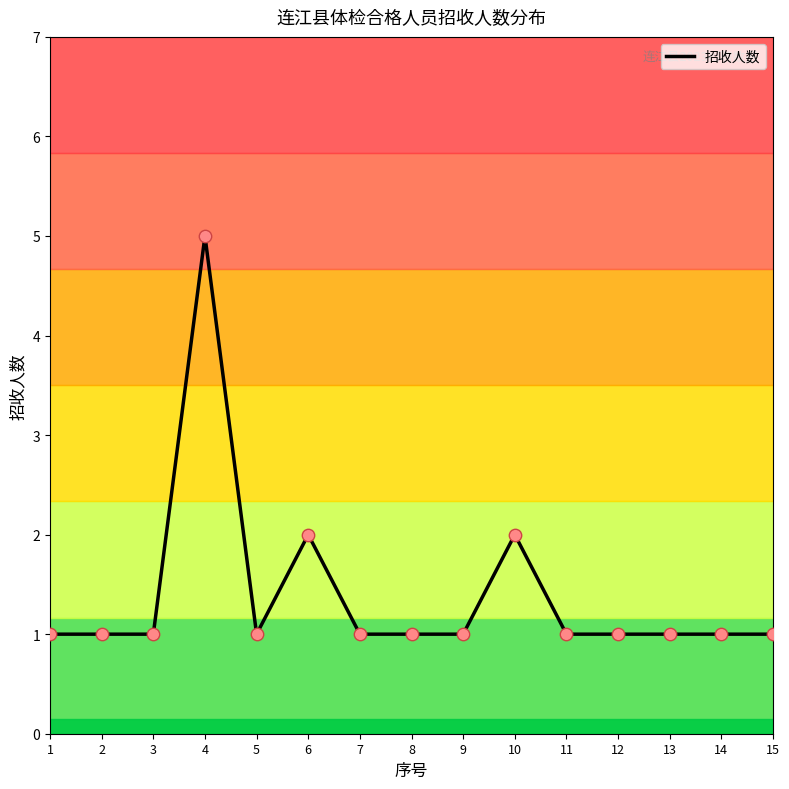

What is the ratio of the value at 1 to the value at 8?

1.0